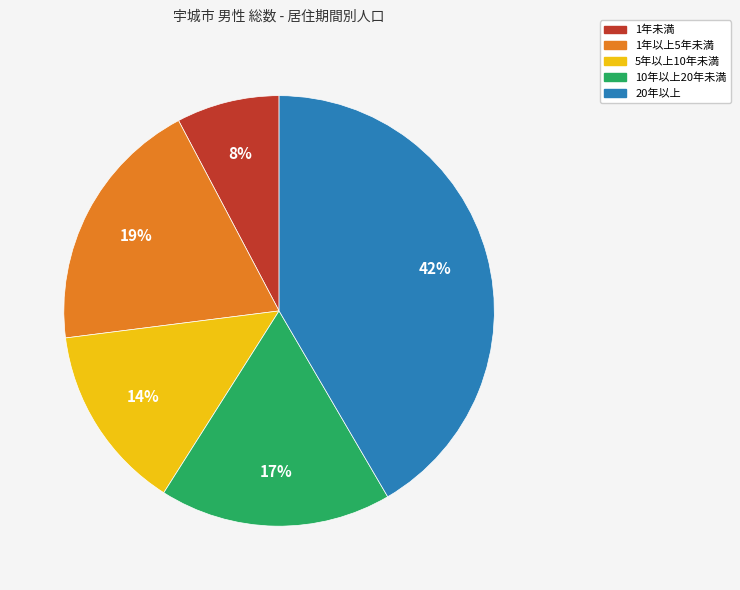

To the nearest percent, what is the average slice percentage?

20%